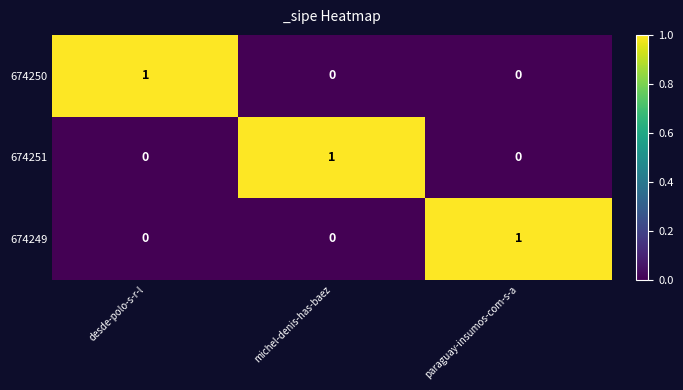

How many 674249 values are between 0 and 1?

3